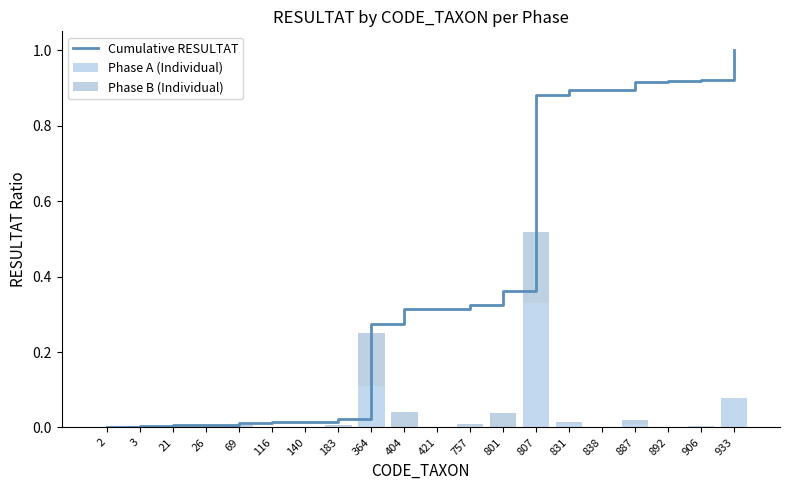

At which category does the chart reach its peak across all series?

933